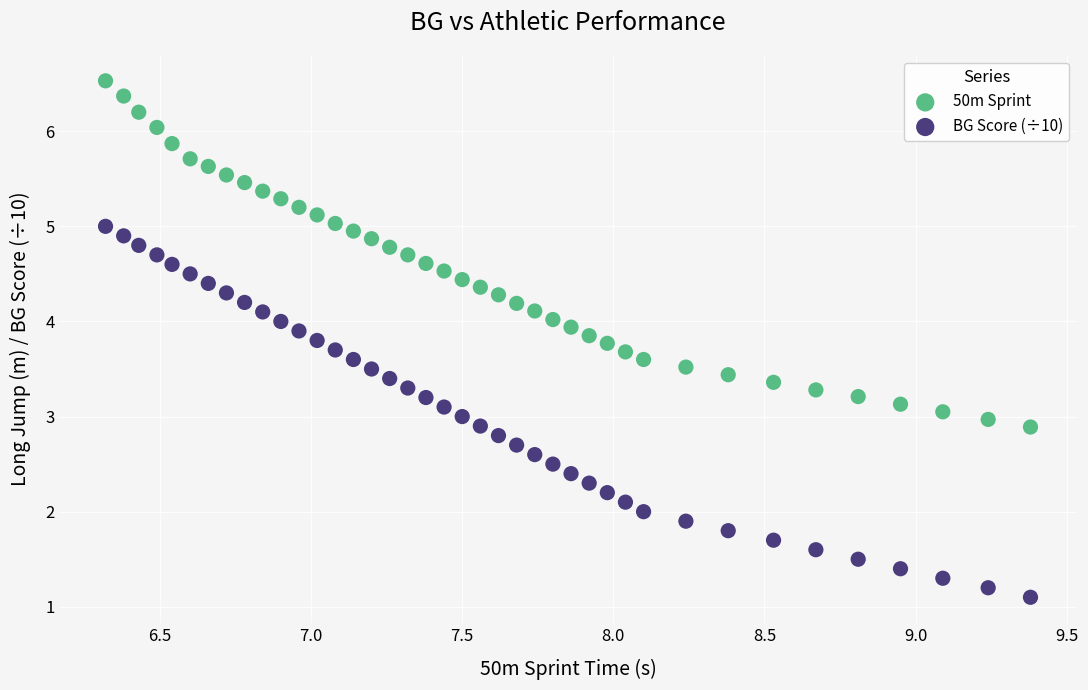

What are all the series names shown in the legend?

50m Sprint, BG Score (÷10)